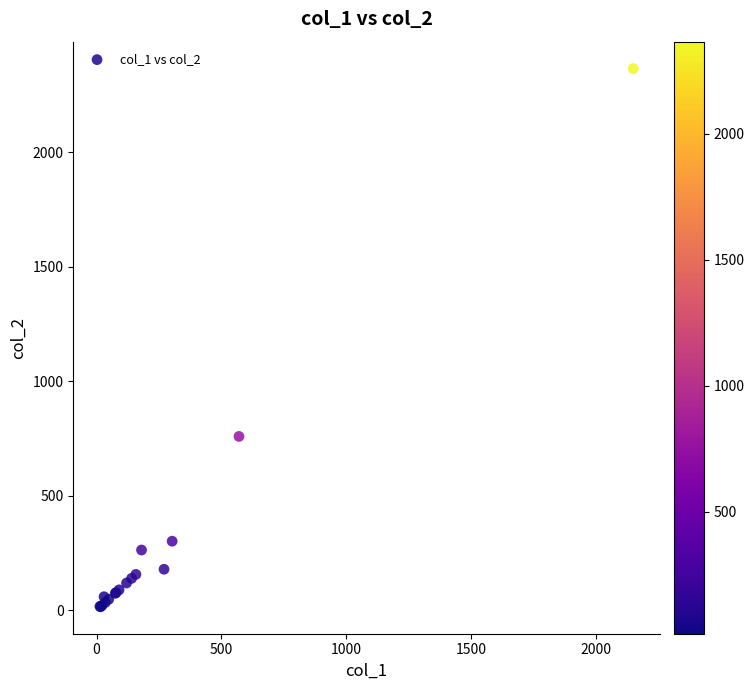

What Y value in the scatter plot is closest to 1191?

760.0